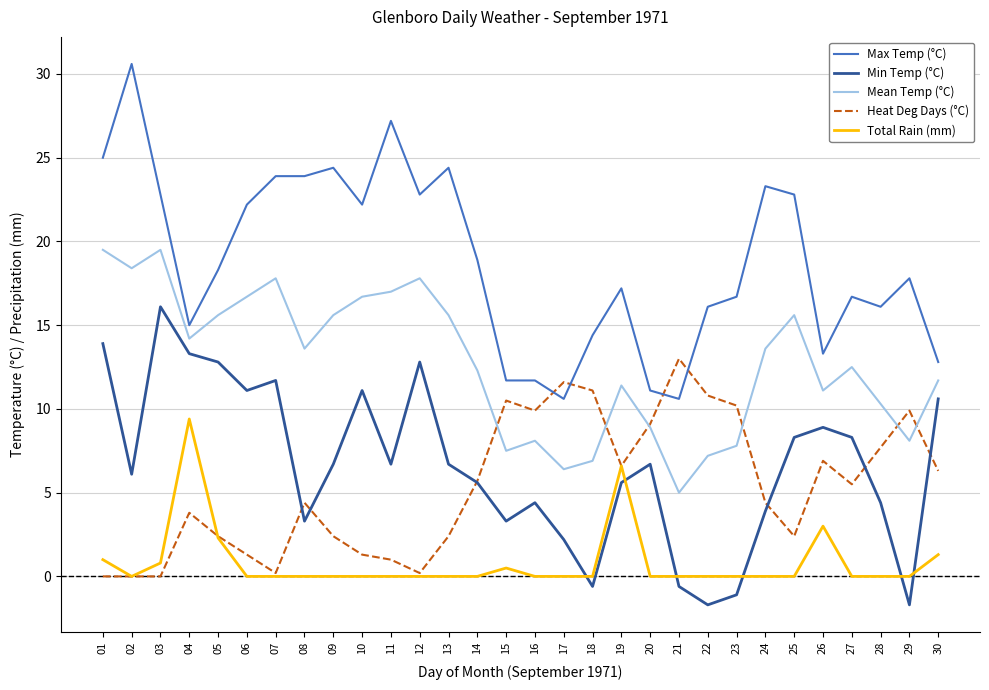

Which series ends up on top after the final intersection of Heat Deg Days (°C) and Min Temp (°C)?

Min Temp (°C)